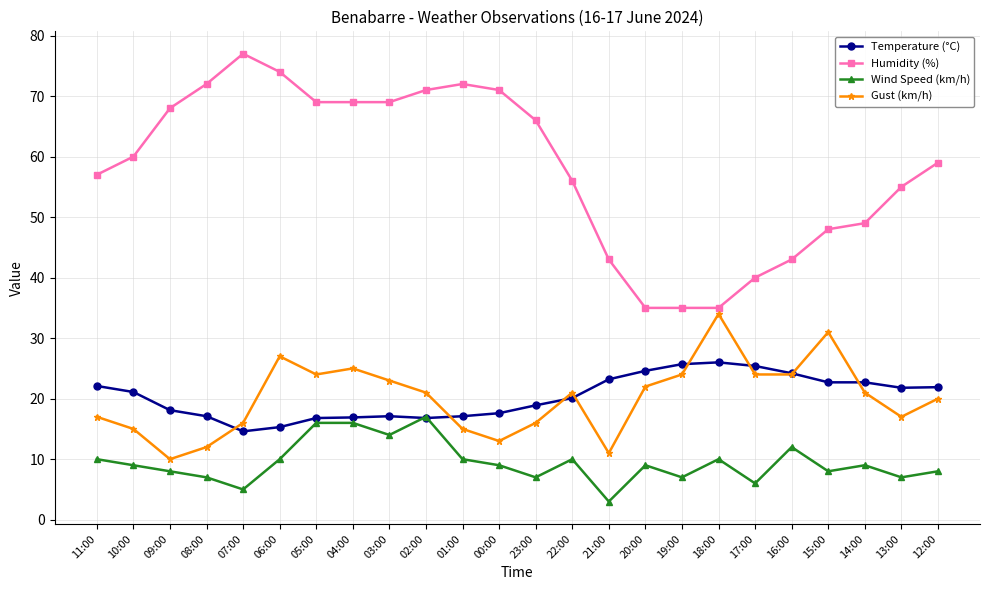

What position from the left is 04:00?

8